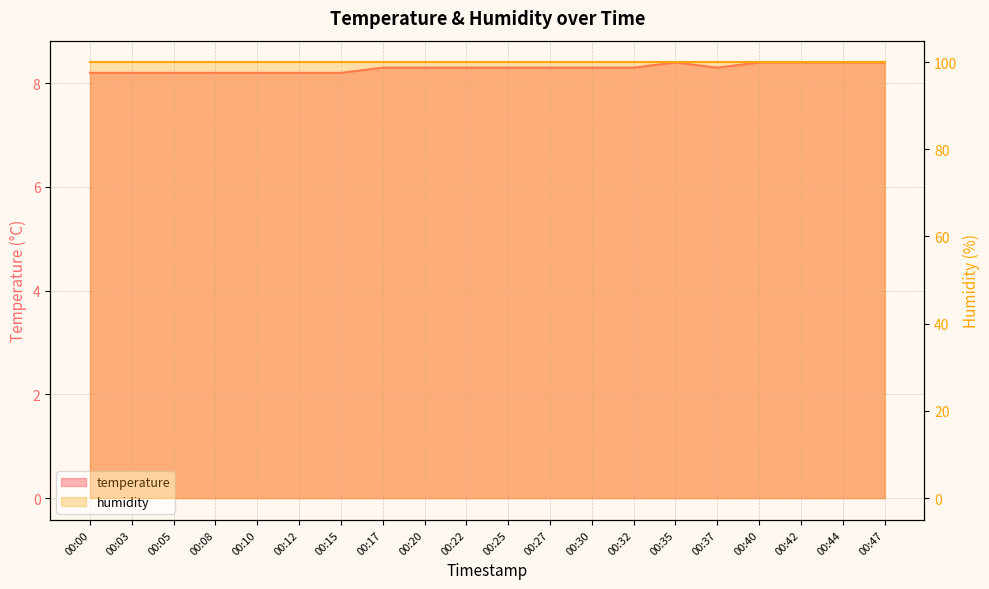

Reading left to right, what are all the values shown in this chart?

8.2	8.2	8.2	8.2	8.2	8.2	8.2	8.3	8.3	8.3	8.3	8.3	8.3	8.3	8.4	8.3	8.4	8.4	8.4	8.4